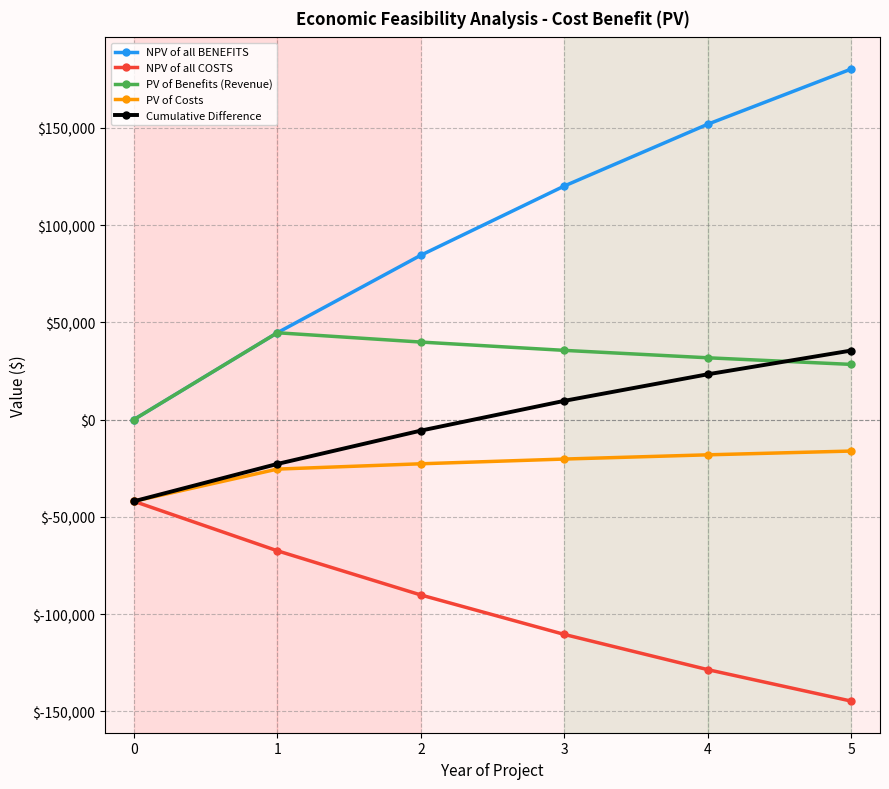

The PV of Benefits (Revenue) series shows 0.0 at 0. True or false?

True